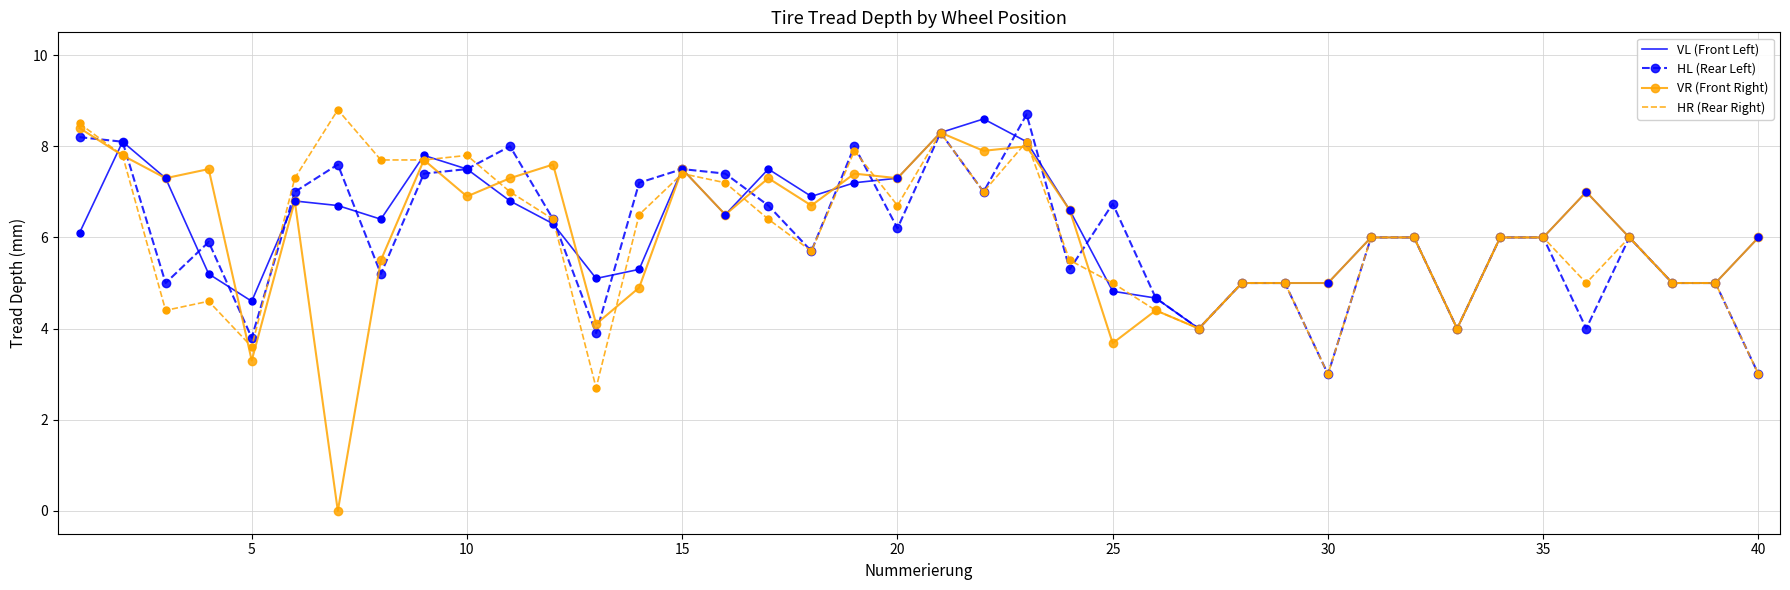

At how many categories does at least one series exceed 7?

20